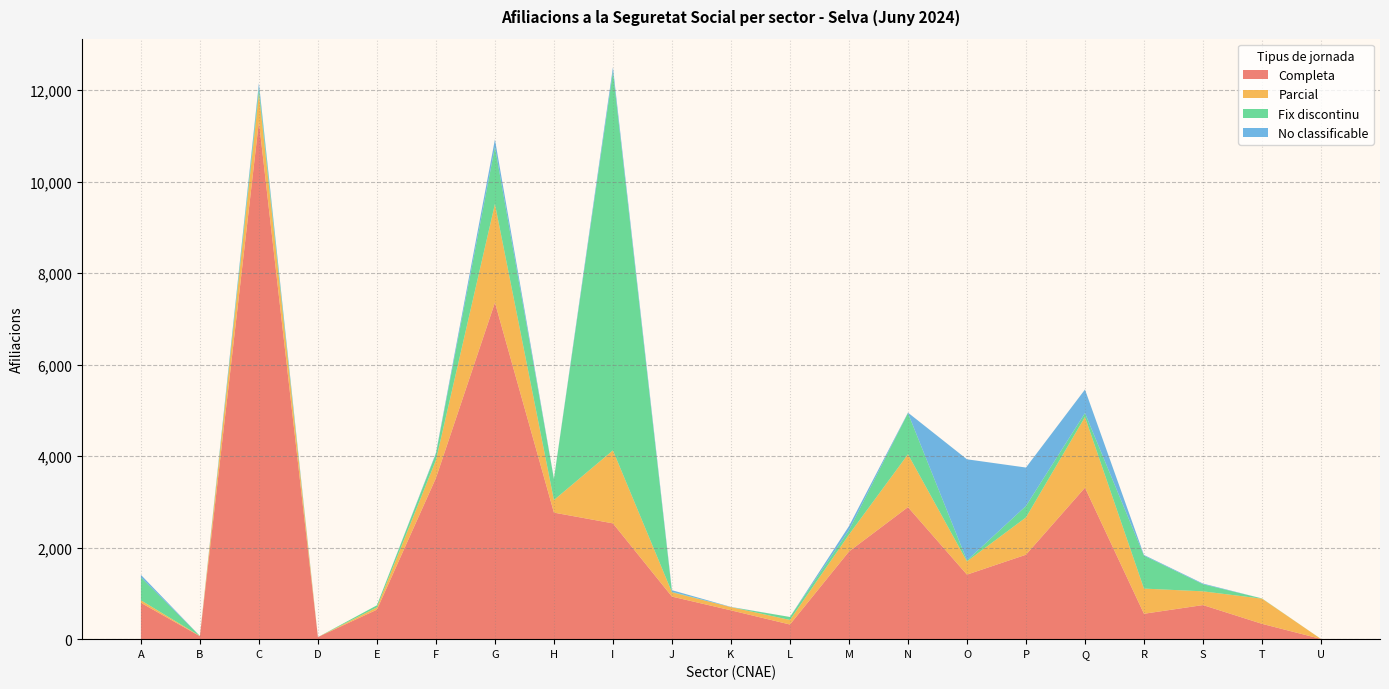

Reading right to left, extract all data points from this chart.

Completa: 5	335	745	555	3310	1845	1410	2885	1915	320	630	930	2530	2765	7355	3520	645	45	11310	65	795
Parcial: 0	550	300	550	1545	815	290	1155	370	100	70	95	1595	275	2155	390	50	0	620	5	55
Fix discontinu: 0	5	155	720	85	250	20	900	95	65	0	10	8275	460	1245	140	45	0	120	0	500
No classificable: 0	0	15	15	515	840	2210	10	90	0	5	35	95	5	165	20	0	0	100	0	55